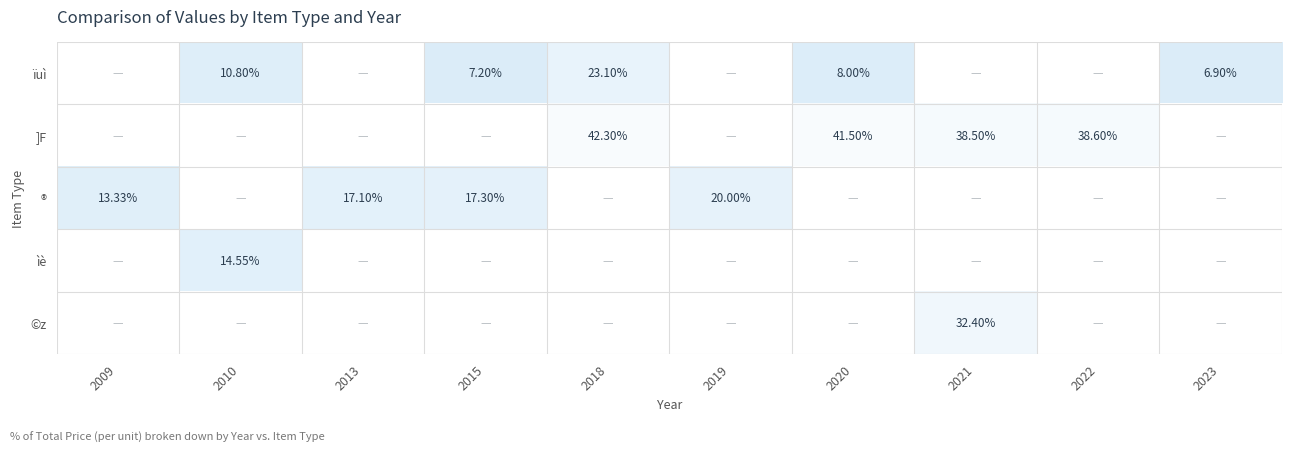

Which label corresponds to the smallest value in the chart?

2023